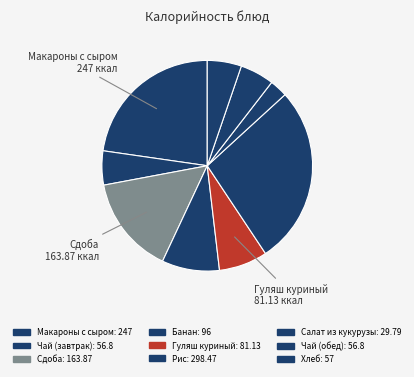

Which category has the biggest portion of the pie?

Рис